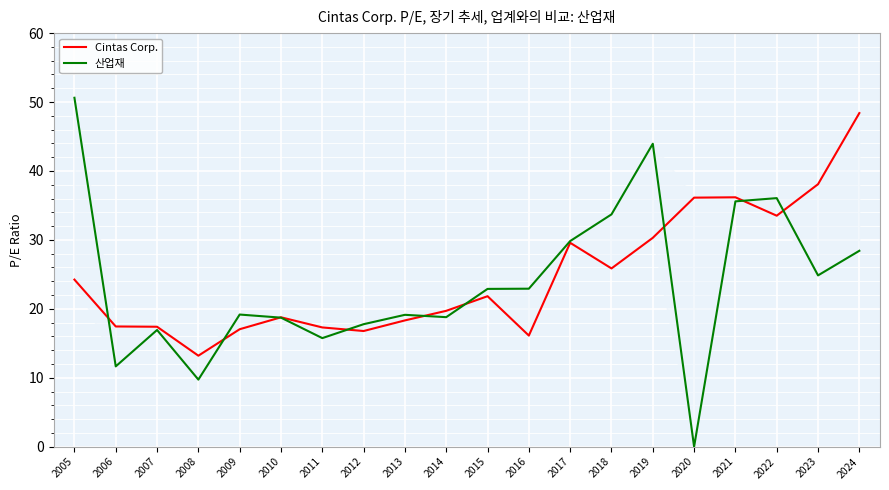

Is this an area chart (filled region under the line)?

No